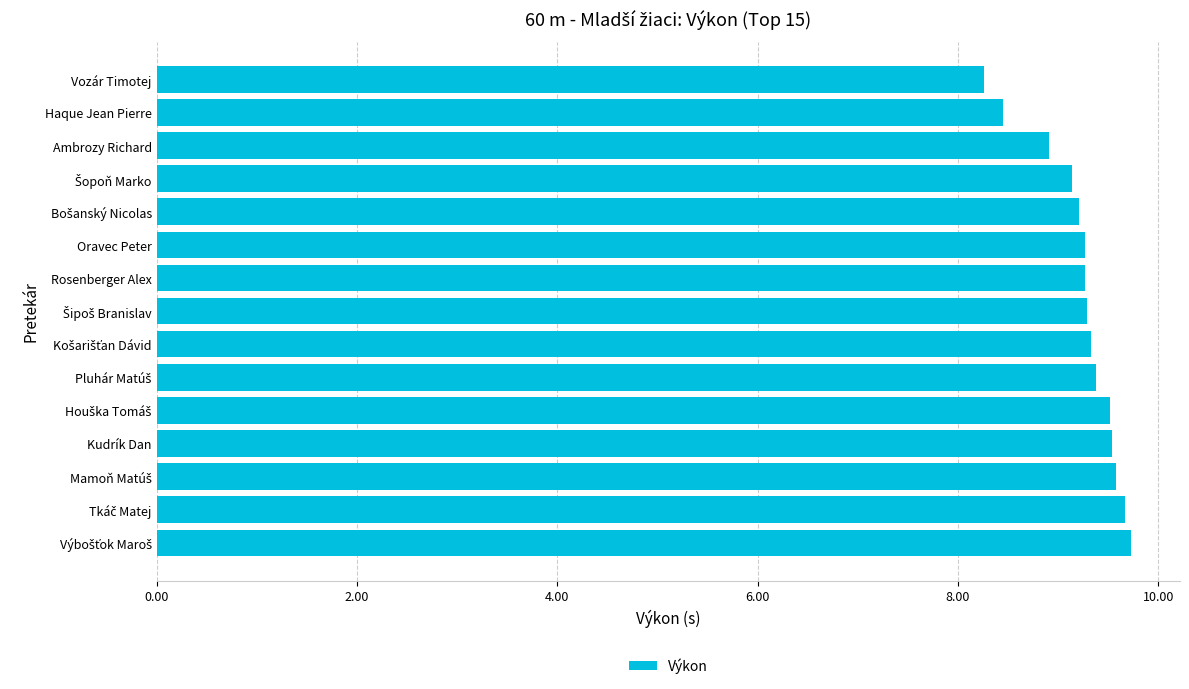

The chart shows a value of 2.2 at Oravec Peter. True or false?

False